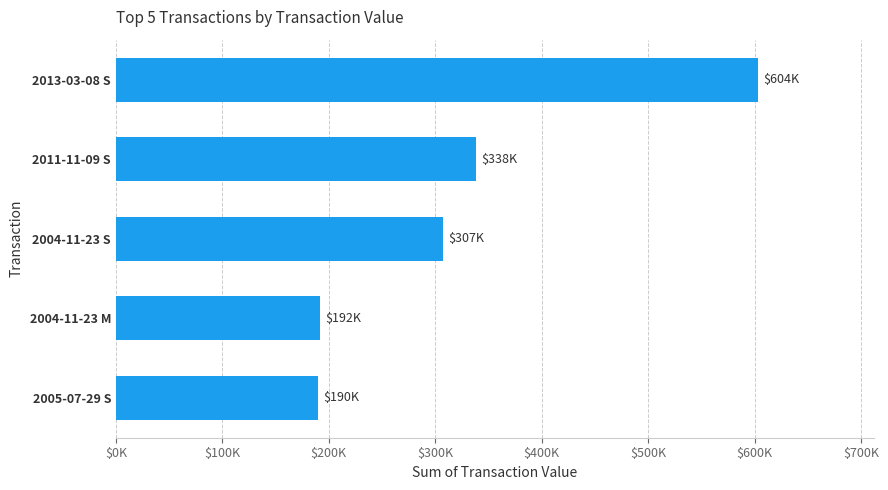

Does the chart contain any negative values?

No